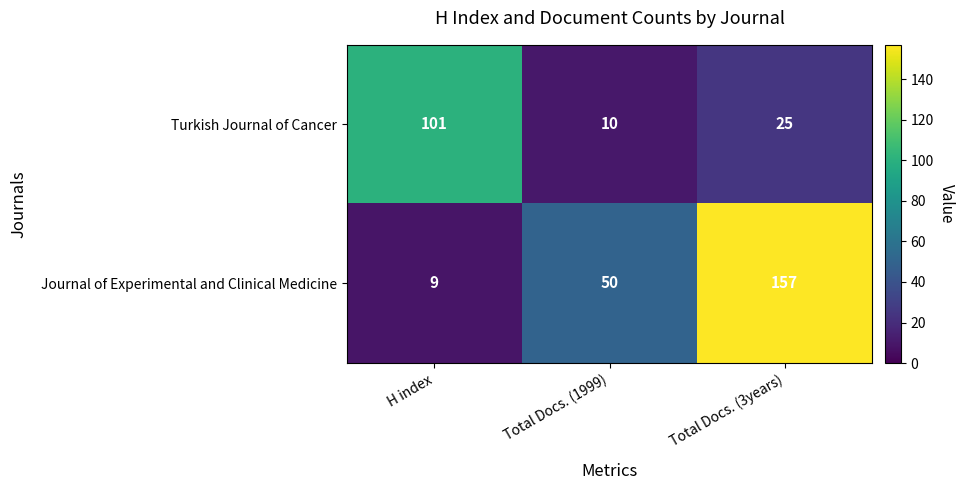

At which label is Turkish Journal of Cancer closest to 55?

Total Docs. (3years)